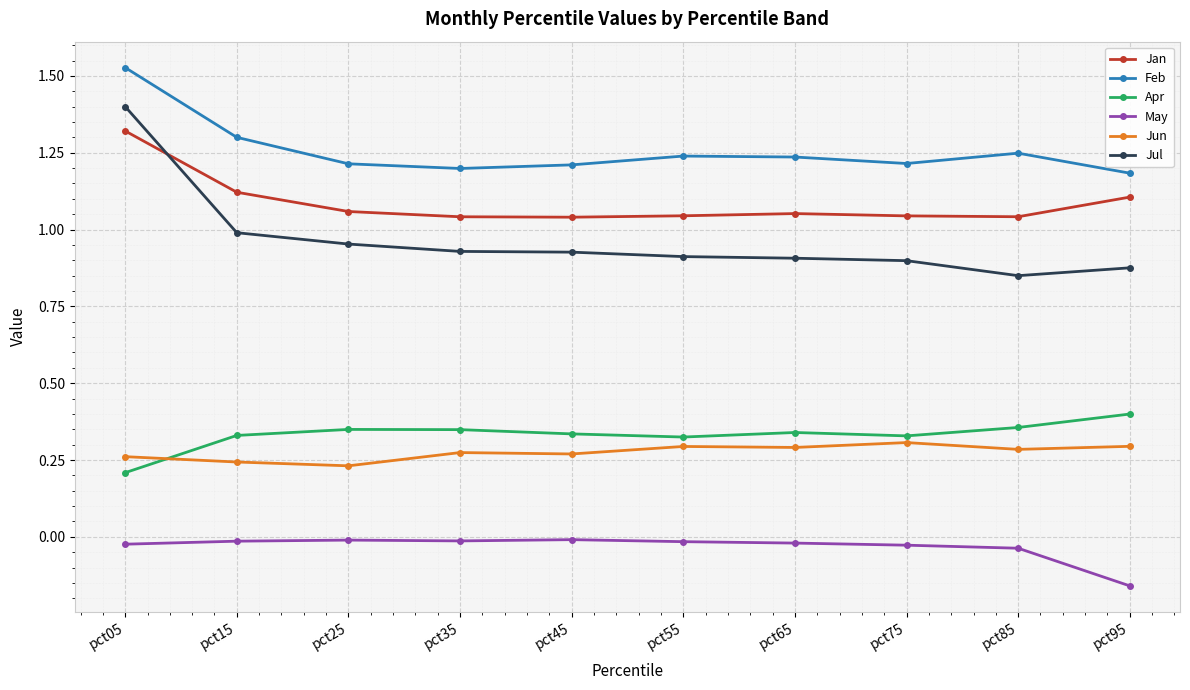

Rank the series at pct25 from highest to lowest value.

Feb, Jan, Jul, Apr, Jun, May